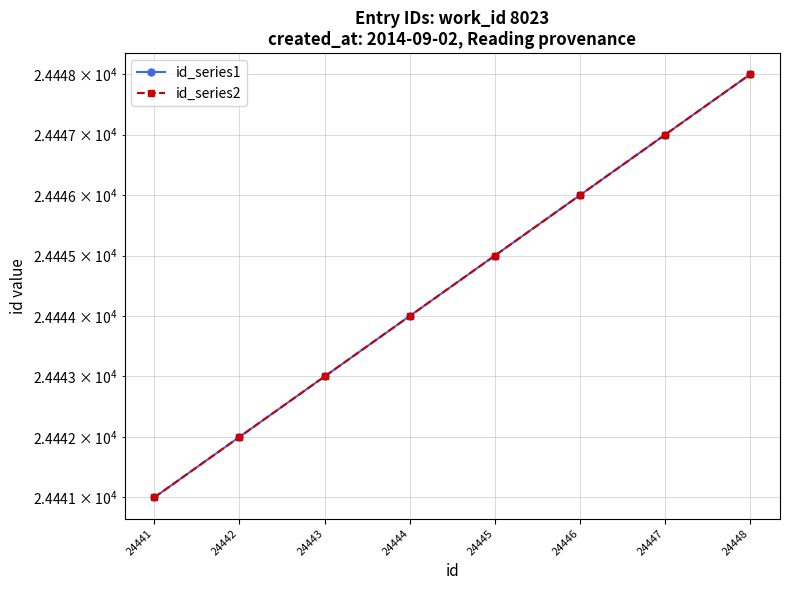

At which category does the chart reach its peak across all series?

24448